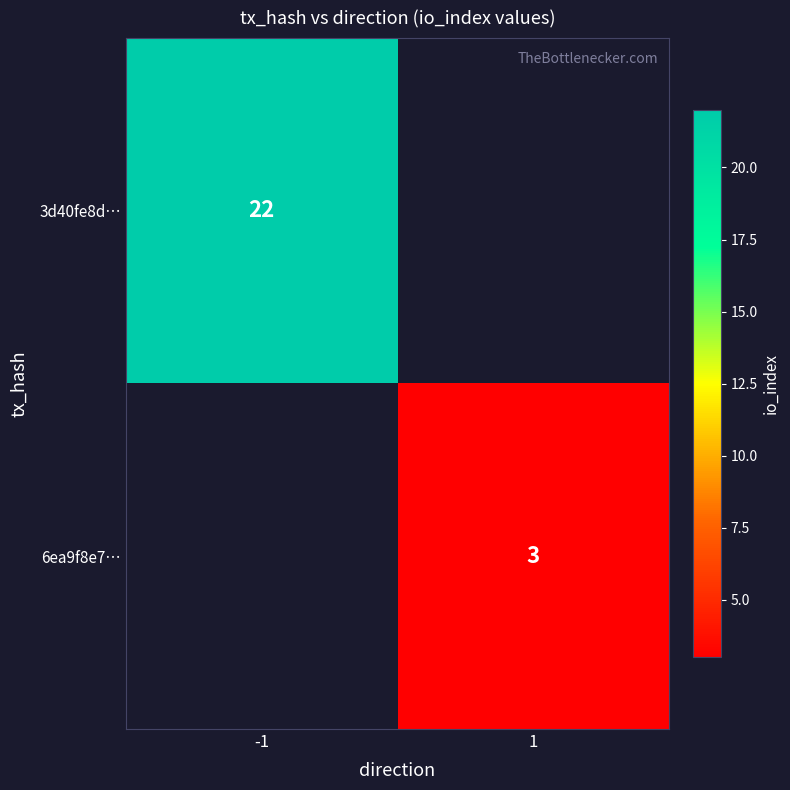

True or false: 6ea9f8e7… has a value of 3 at 1.

True